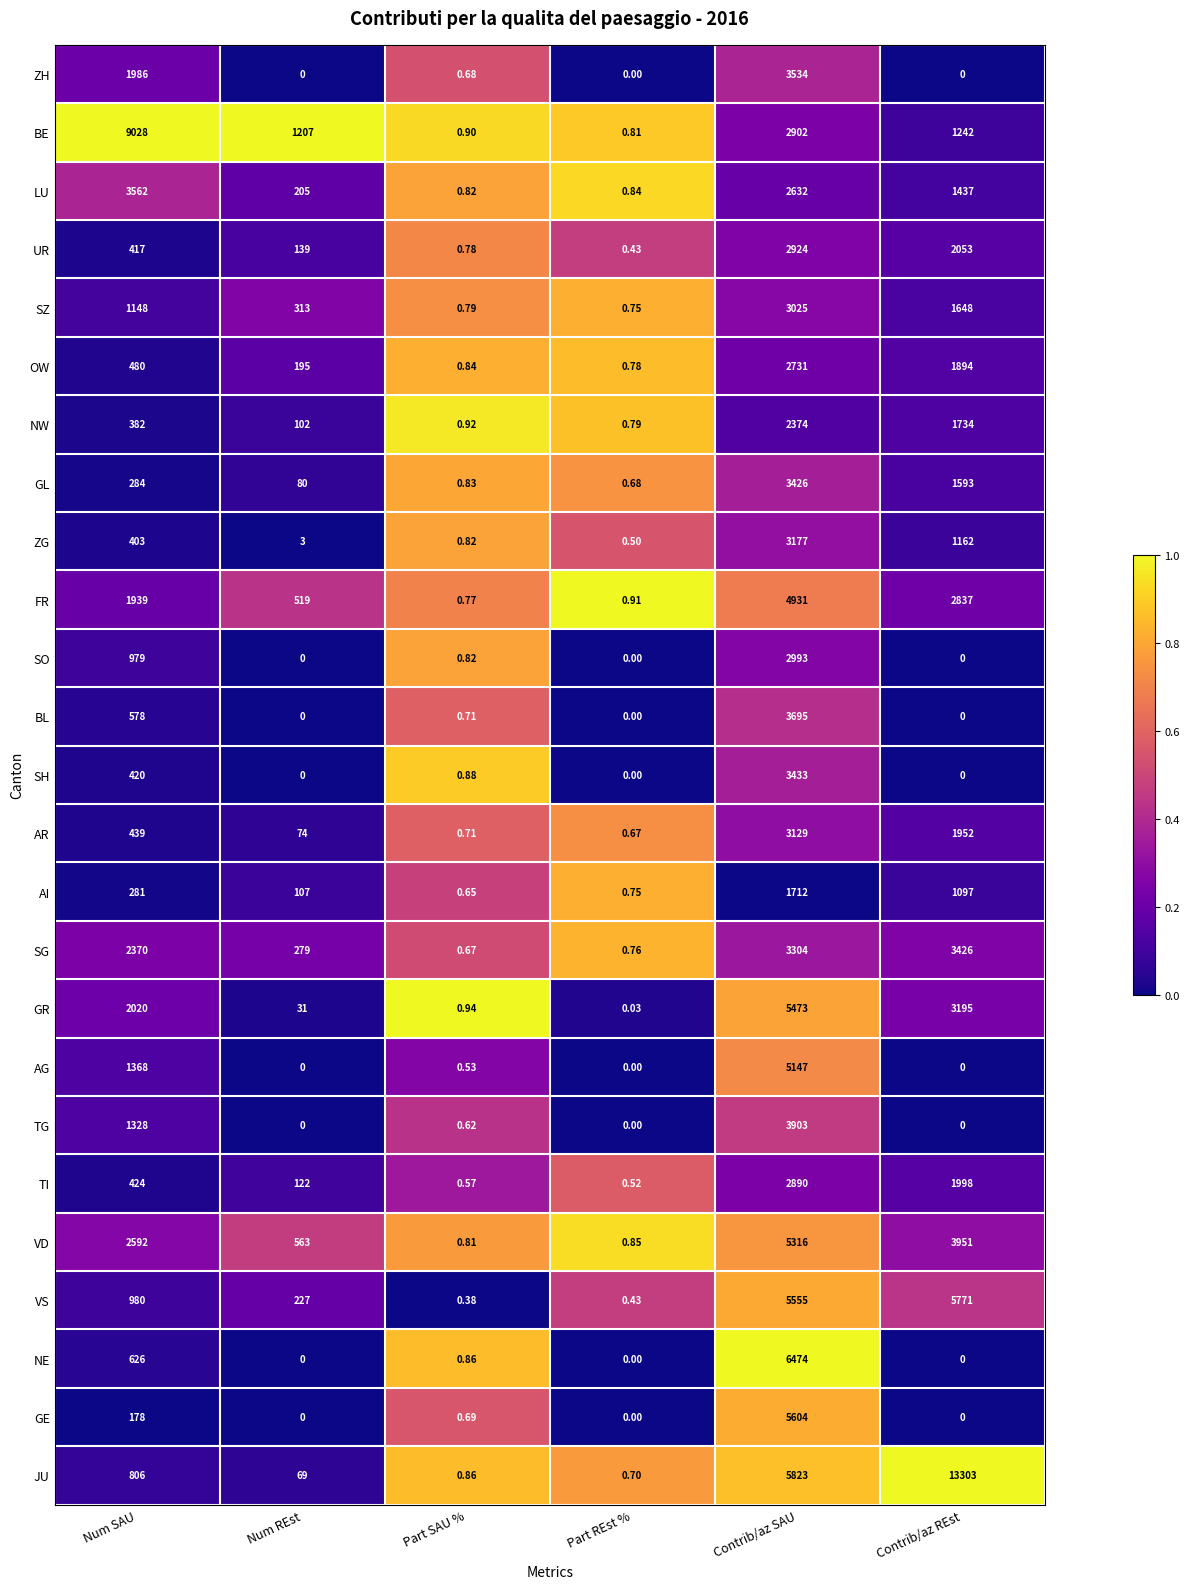

At which label does JU reach its minimum?

Part REst %